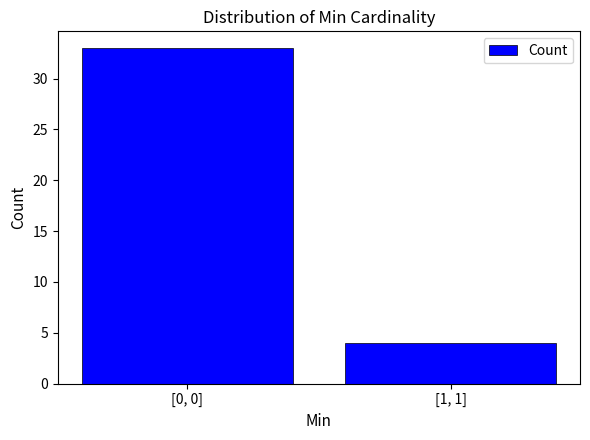

Reading left to right, extract all data points from this chart.

[0, 0]=33	[1, 1]=4